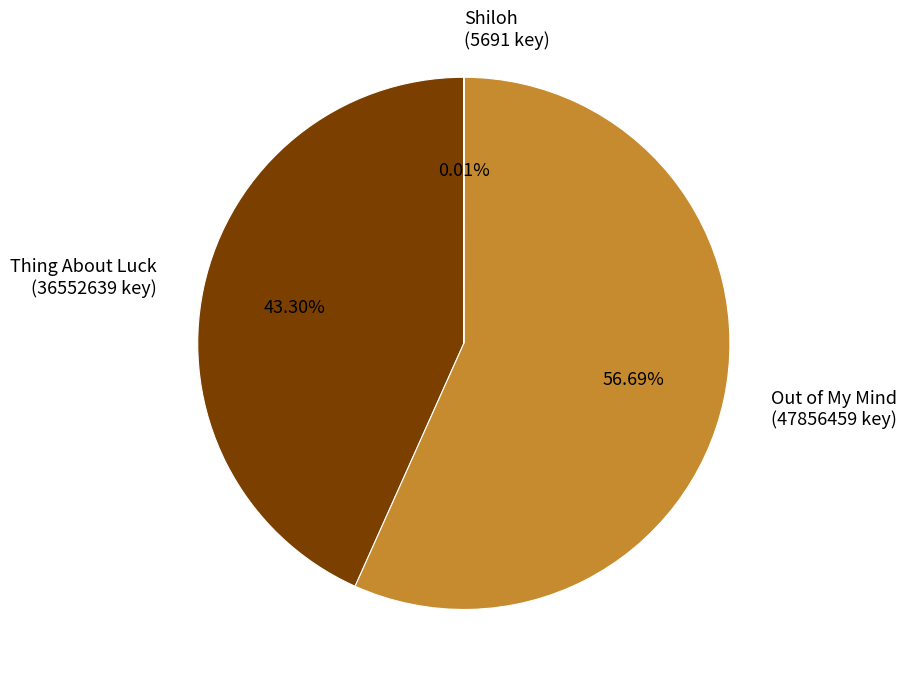

Approximately how many times larger is the value at Out of My Mind (47856459 key) compared to Thing About Luck (36552639 key)?

1.3